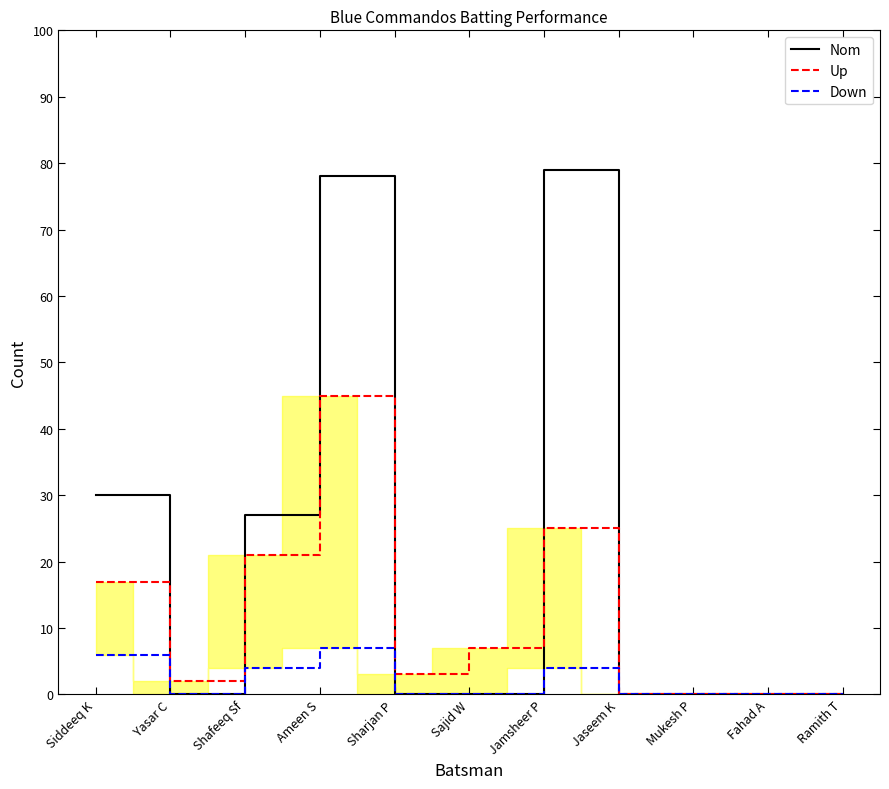

What is the spread (max minus min) of values at Jamsheer P?

75